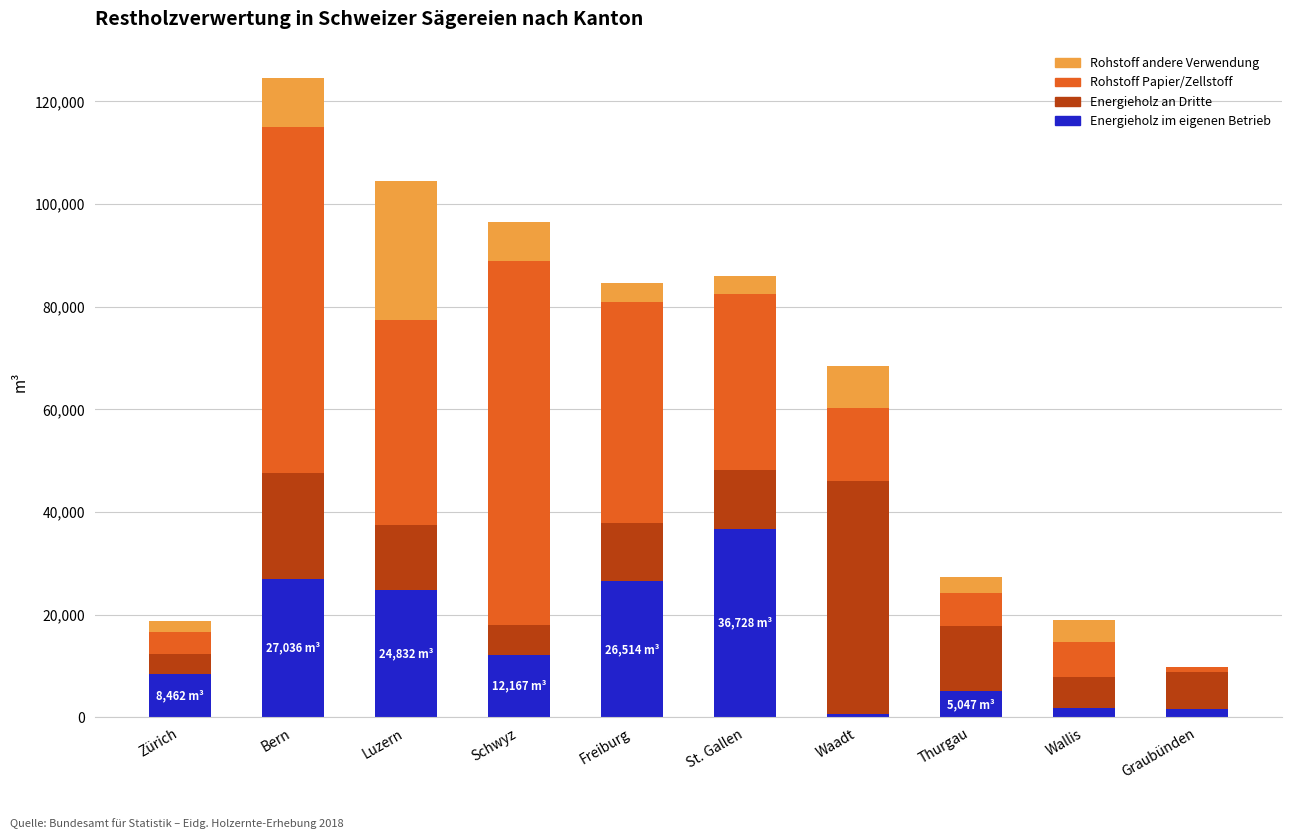

Where is Energieholz im eigenen Betrieb nearest to the value 18665?

Luzern